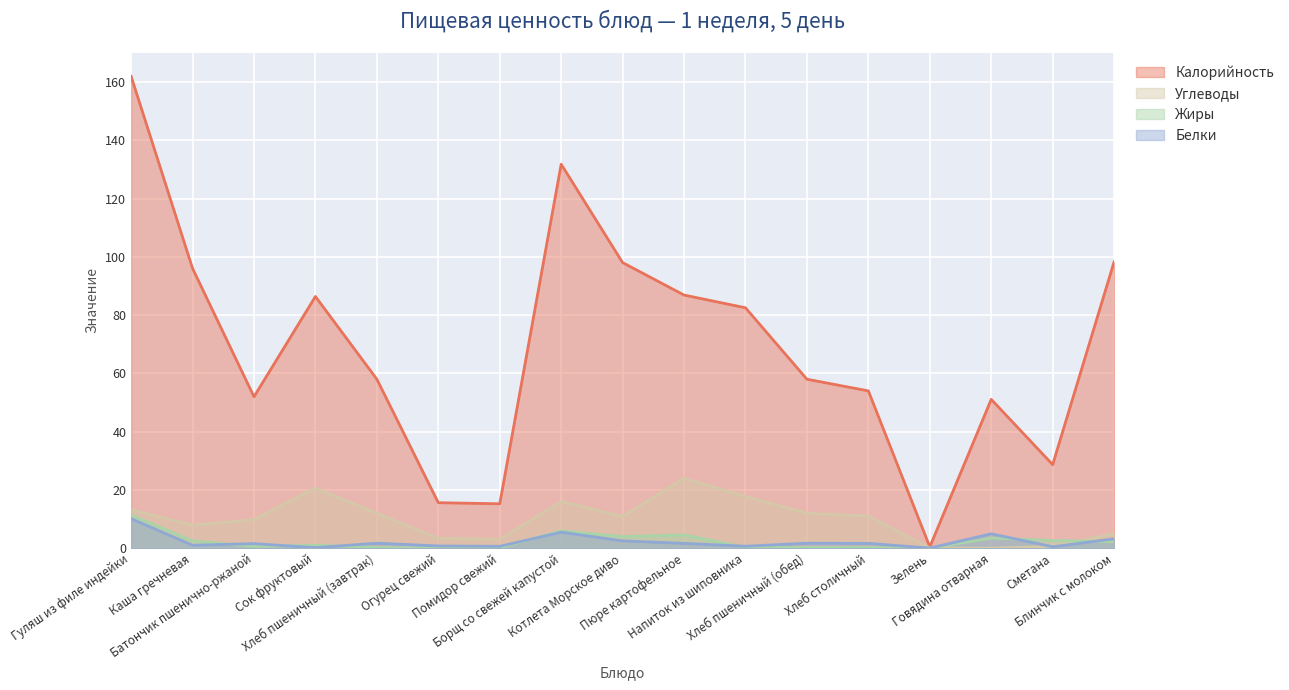

How many series are shown in this chart?

4